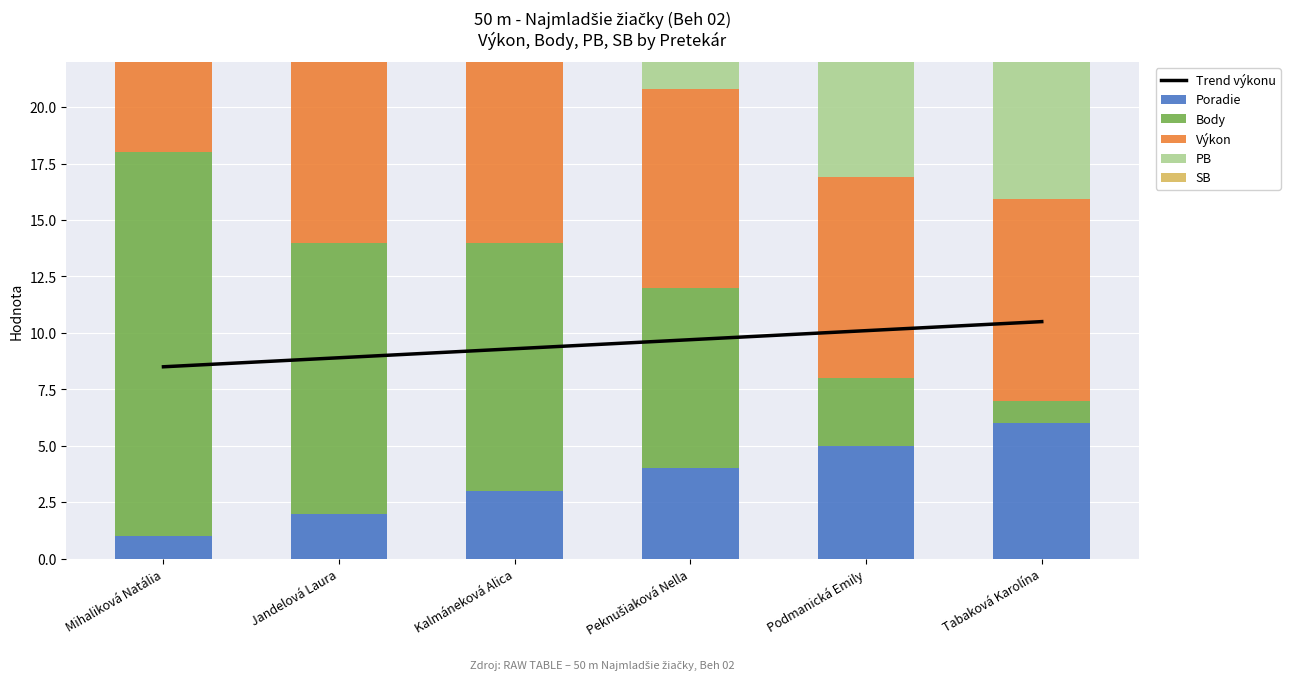

What is the label of the 5th bar from the left?

Podmanická Emily